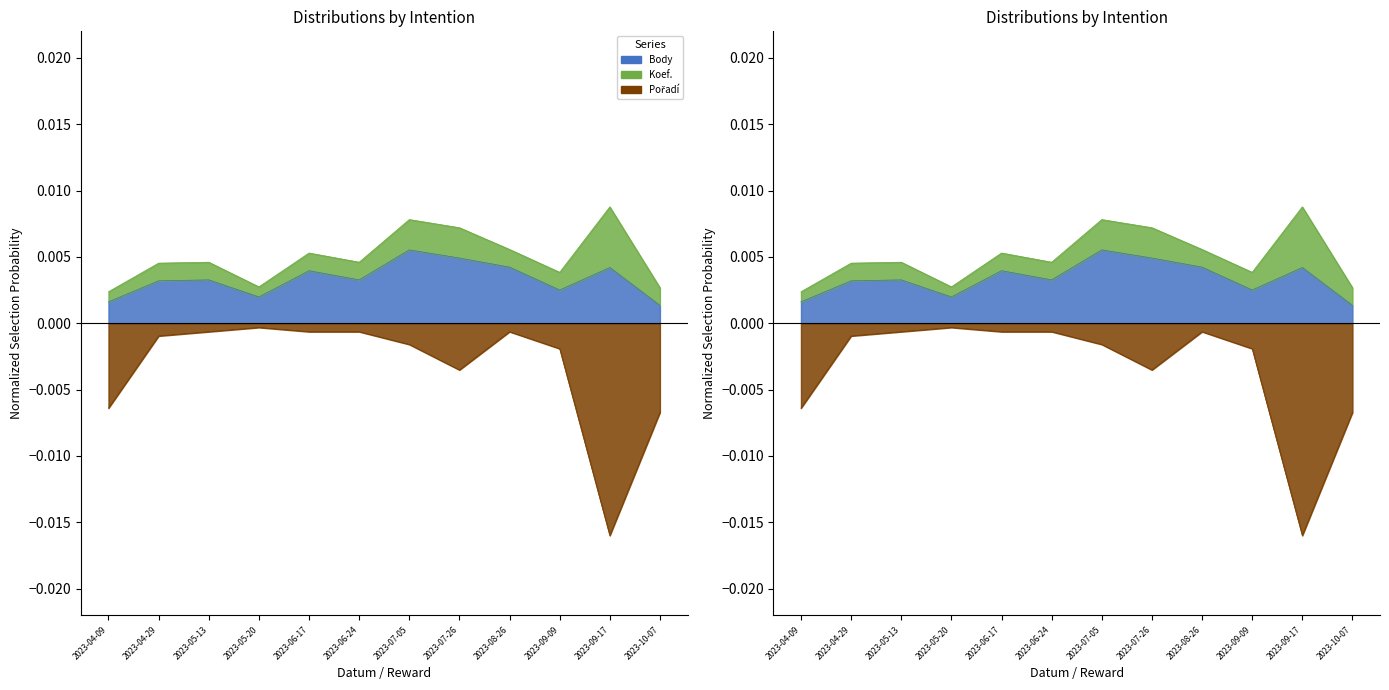

The Pořadí series shows -0.0 at 2023-09-17. True or false?

False